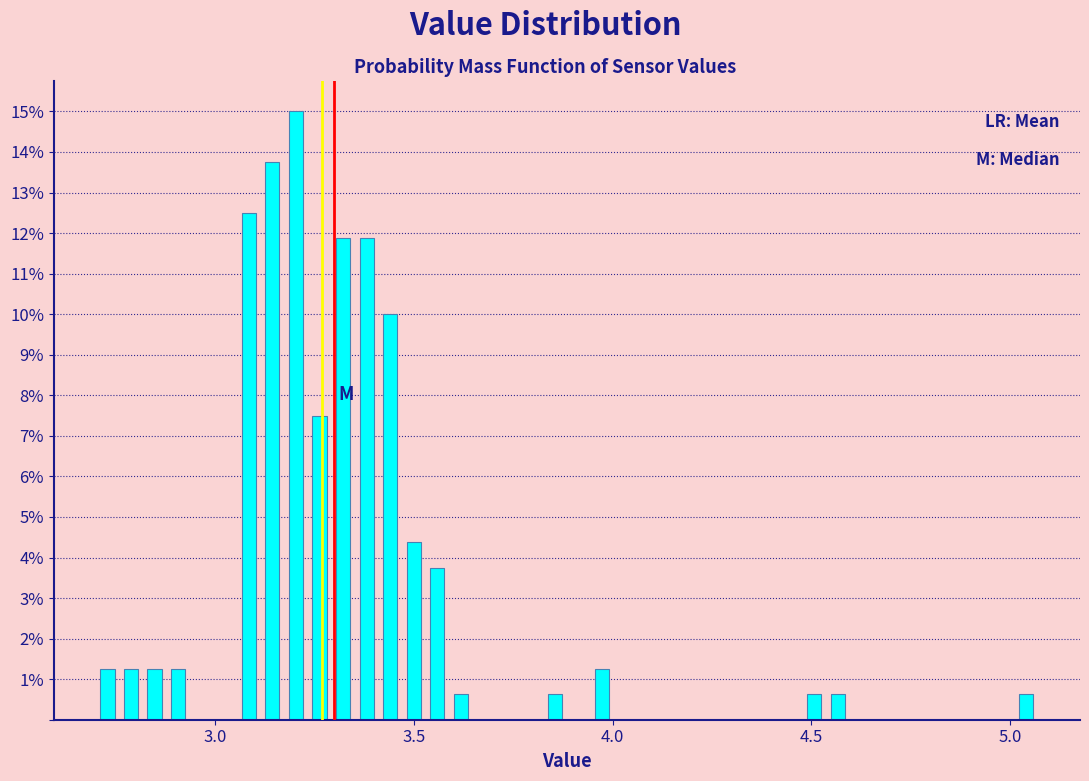

Read against the x-axis, roughly where is the centre of the tallest bar?

3.20